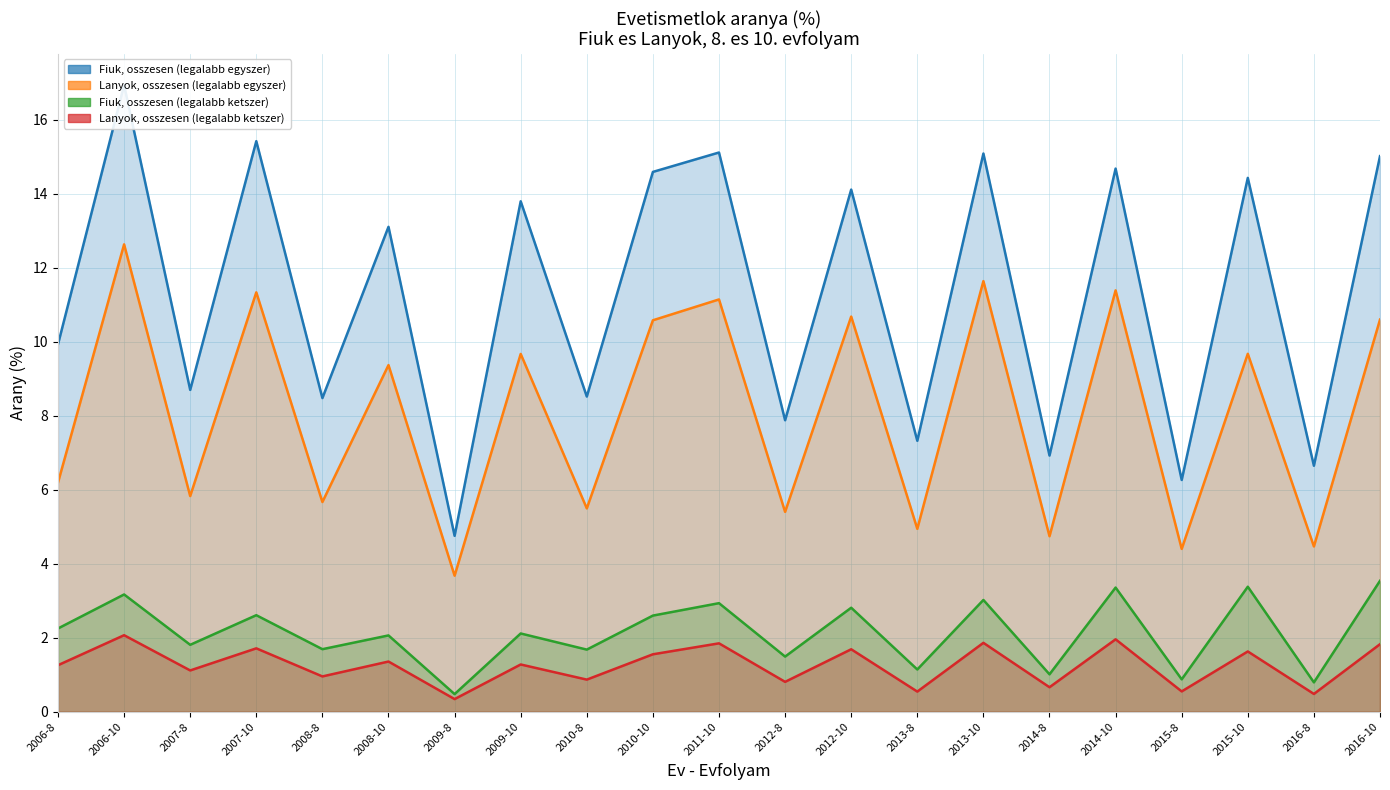

Read the Fiuk, osszesen (legalabb ketszer) value at 2012-10.

2.8